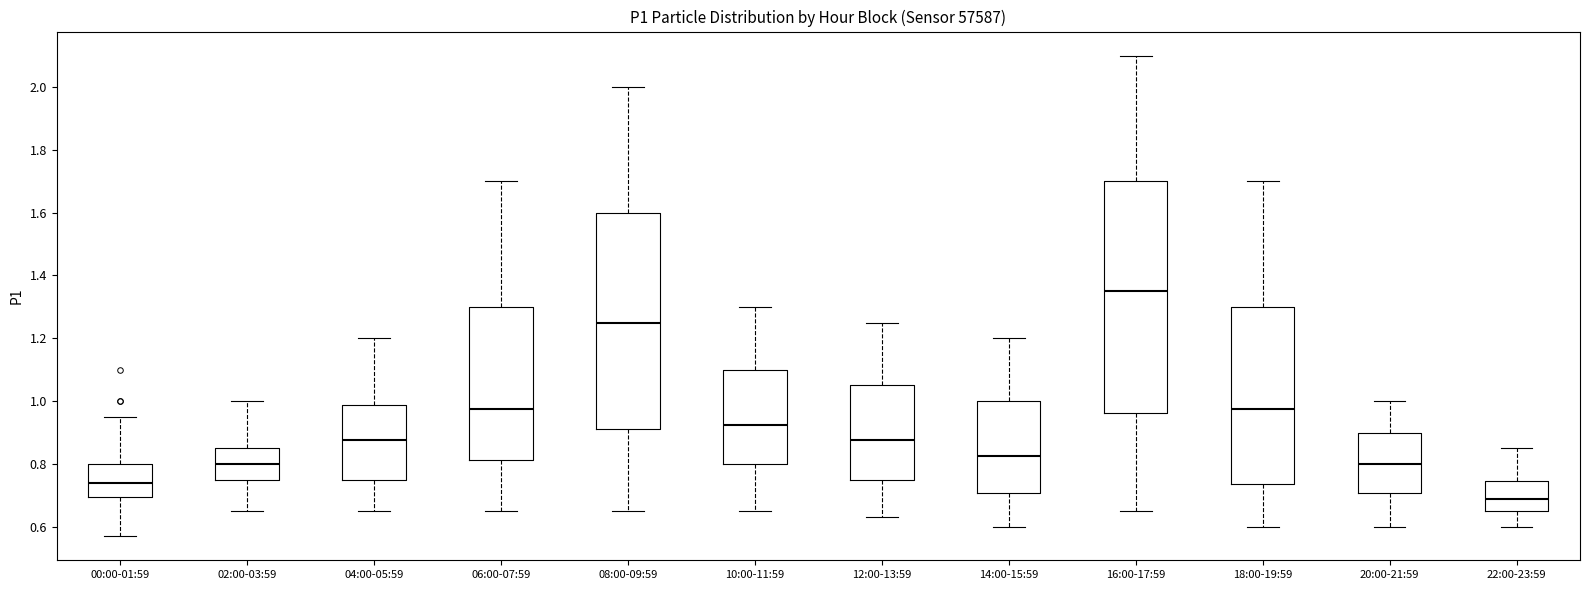

Reading left to right, read every box against the y-axis: the position of its median line, the range the box covers, and the ends of its whiskers. The values are not printed on the chart, so give them approximately, as read against the axis.

00:00-01:59: median 0.74, box 0.70 to 0.80, whiskers 0.58 to 0.96
02:00-03:59: median 0.80, box 0.76 to 0.86, whiskers 0.66 to 1.00
04:00-05:59: median 0.88, box 0.76 to 0.98, whiskers 0.66 to 1.20
06:00-07:59: median 0.98, box 0.82 to 1.30, whiskers 0.66 to 1.70
08:00-09:59: median 1.26, box 0.92 to 1.60, whiskers 0.66 to 2.00
10:00-11:59: median 0.92, box 0.80 to 1.10, whiskers 0.66 to 1.30
12:00-13:59: median 0.88, box 0.76 to 1.06, whiskers 0.64 to 1.26
14:00-15:59: median 0.82, box 0.70 to 1.00, whiskers 0.60 to 1.20
16:00-17:59: median 1.36, box 0.96 to 1.70, whiskers 0.66 to 2.10
18:00-19:59: median 0.98, box 0.74 to 1.30, whiskers 0.60 to 1.70
20:00-21:59: median 0.80, box 0.70 to 0.90, whiskers 0.60 to 1.00
22:00-23:59: median 0.70, box 0.66 to 0.74, whiskers 0.60 to 0.86